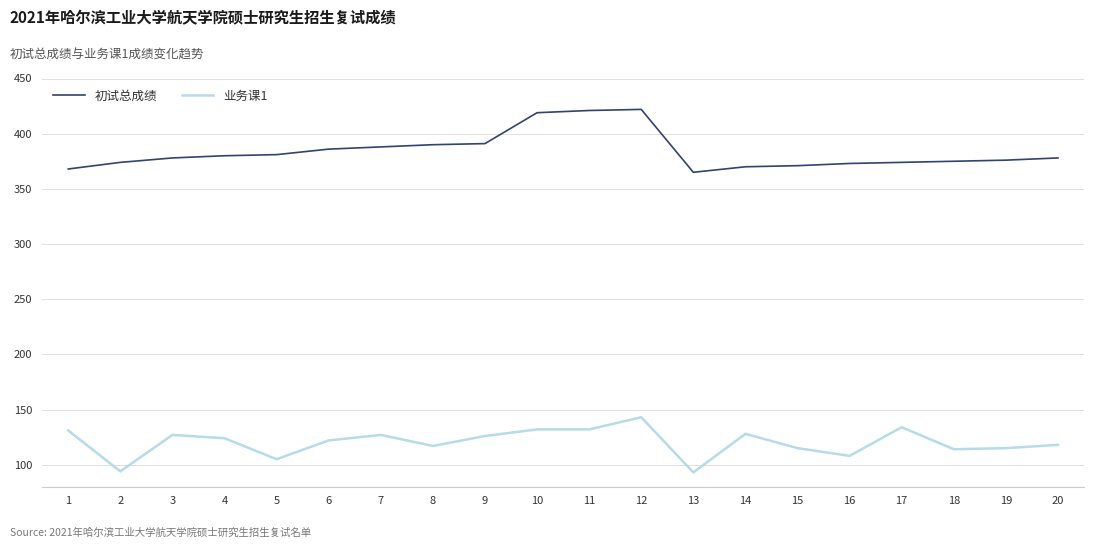

What is the maximum value shown in the chart?

422